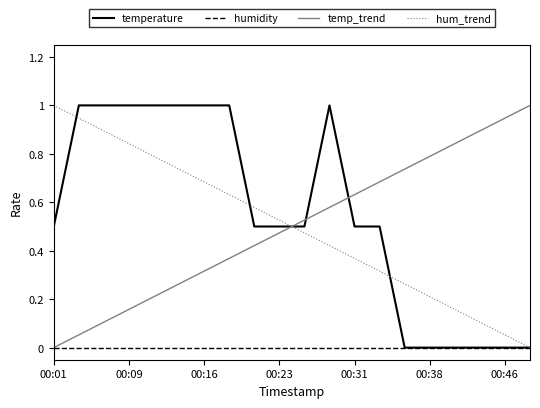

How many times do temp_trend and temperature cross each other?

3